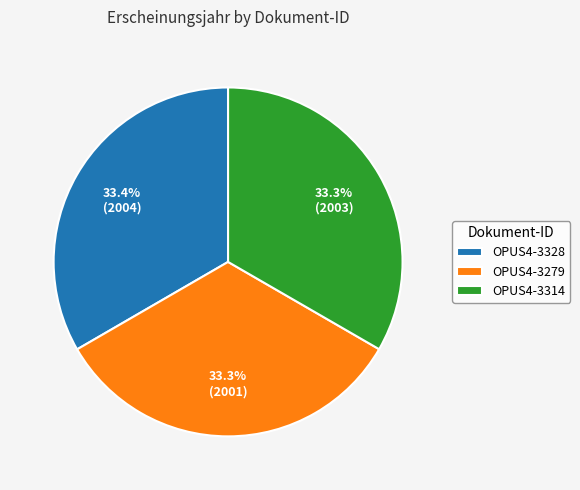

How many slices are in this pie chart?

3